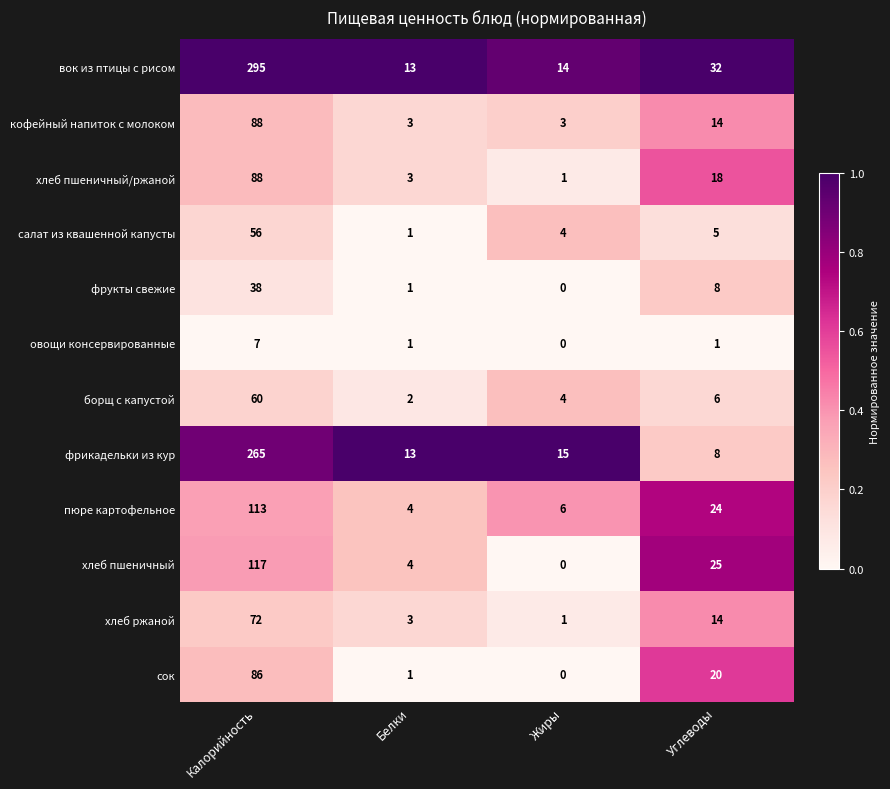

What is the sum of the фрукты свежие values at Жиры and Калорийность?

38